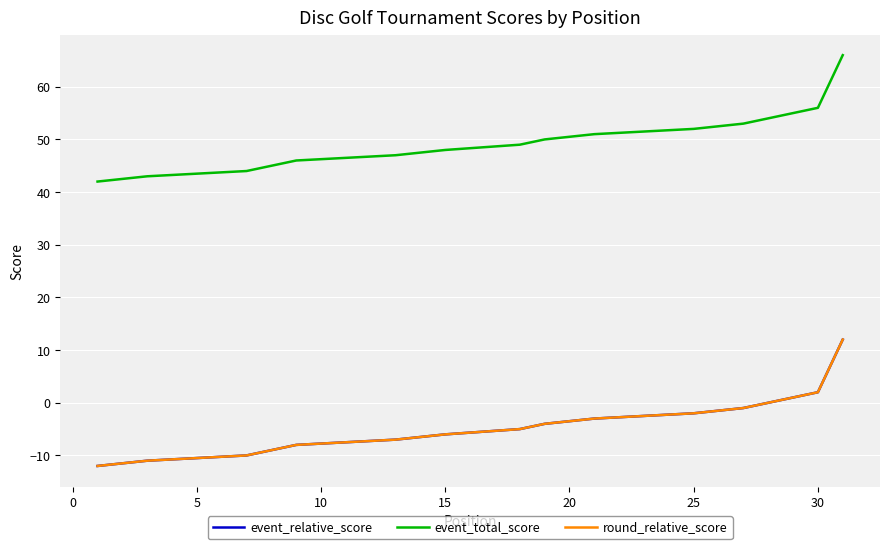

True or false: event_relative_score has a value of -4 at 19.

True